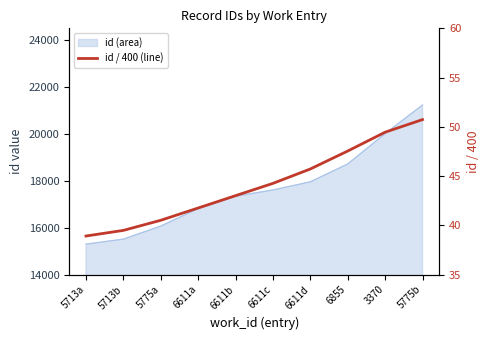

Reading left to right, extract all data points from this chart.

38.9	39.5	40.5	41.8	43.0	44.3	45.7	47.5	49.5	50.7